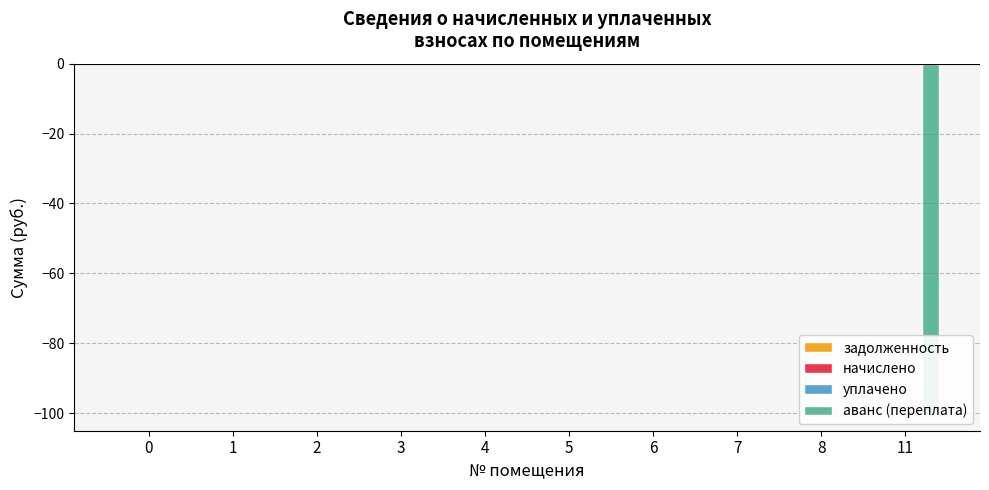

The аванс (переплата) series shows -100.0 at 11. True or false?

True